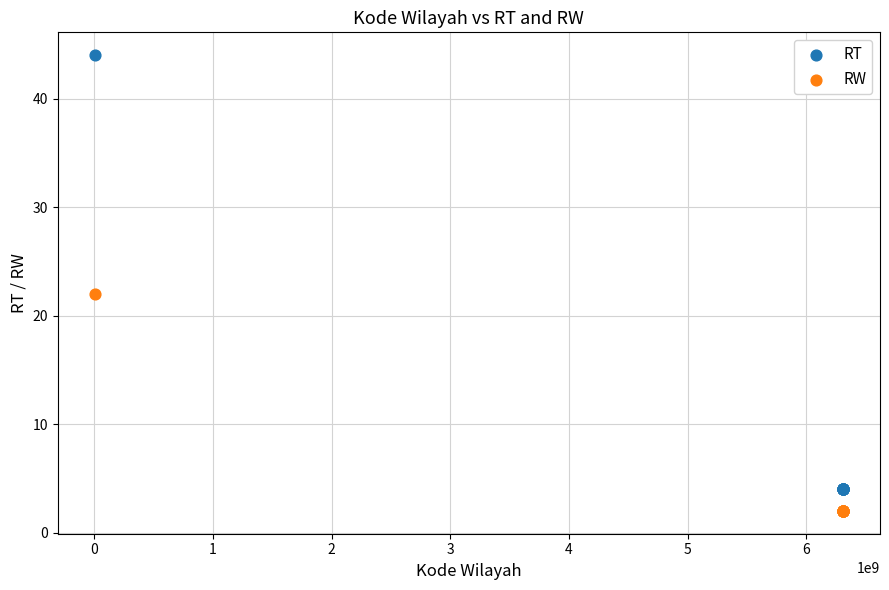

Which series contains the highest Y value?

RT